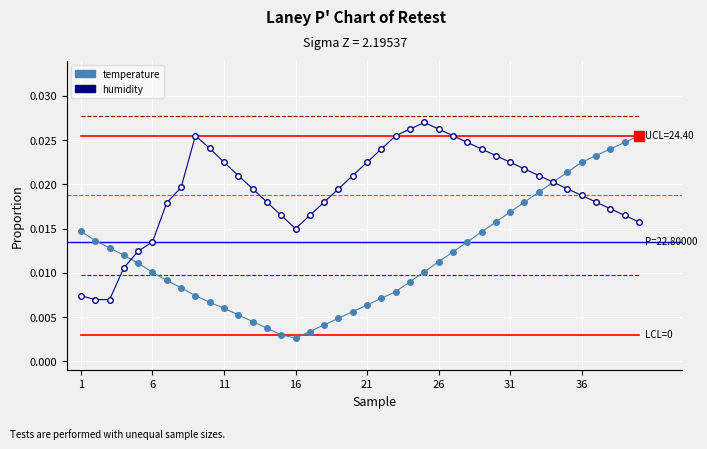

How many humidity values are between 0 and 1?

40